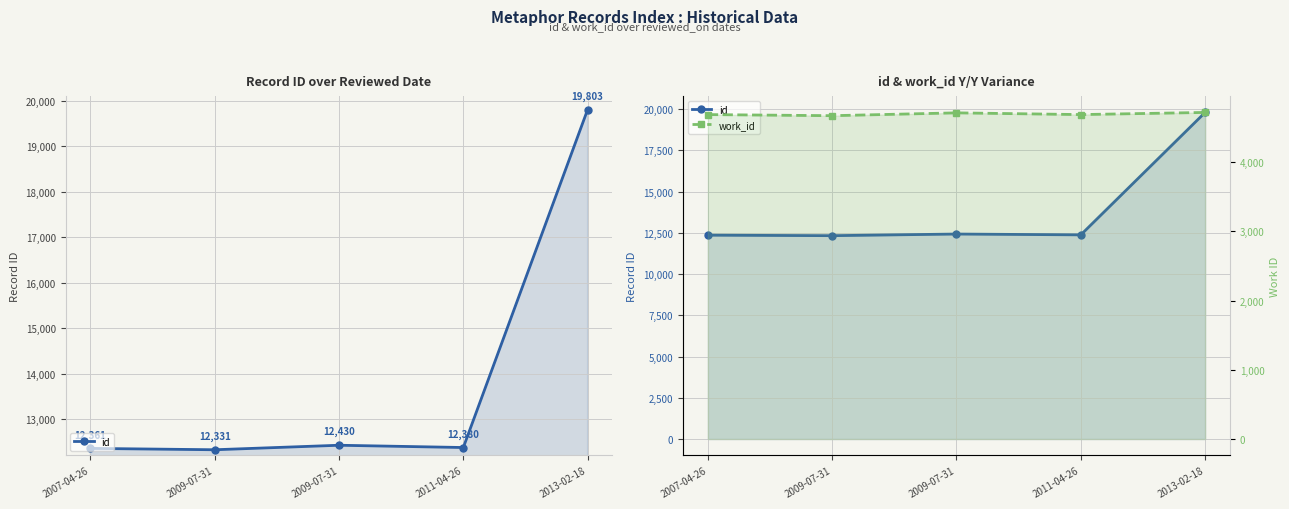

True or false: id and work_id cross at least once.

False